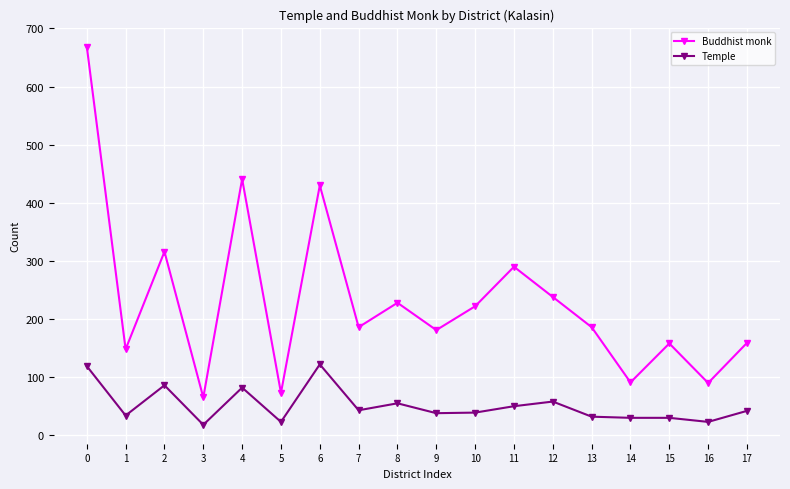

Rank the series by their average value, from lowest to highest.

Temple, Buddhist monk